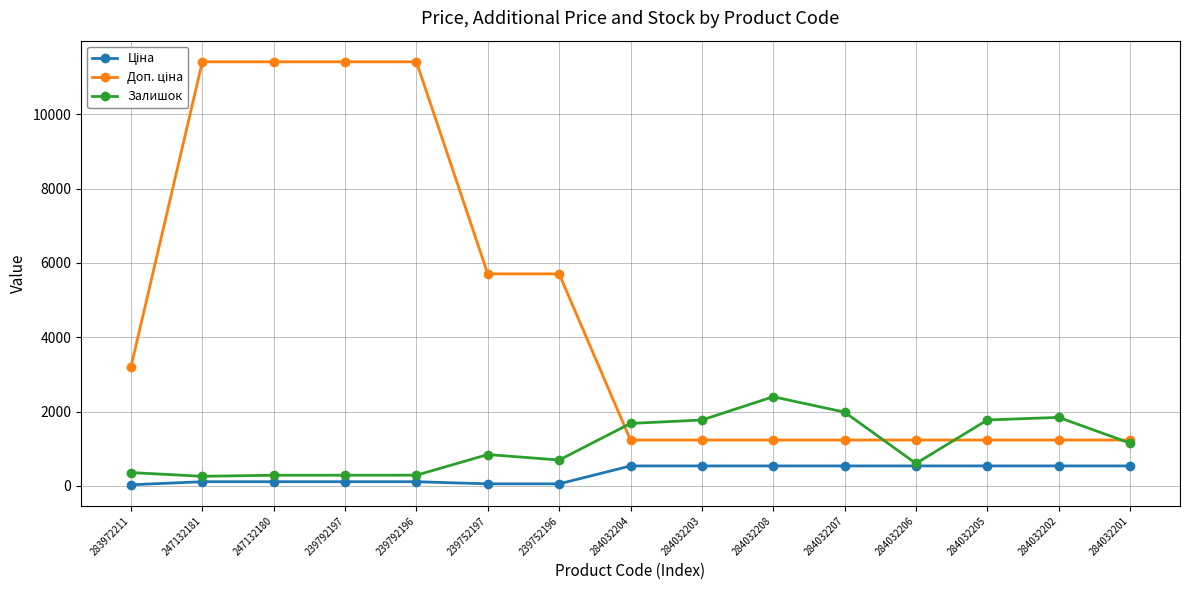

What is the sum of all Залишок values?

16250.0